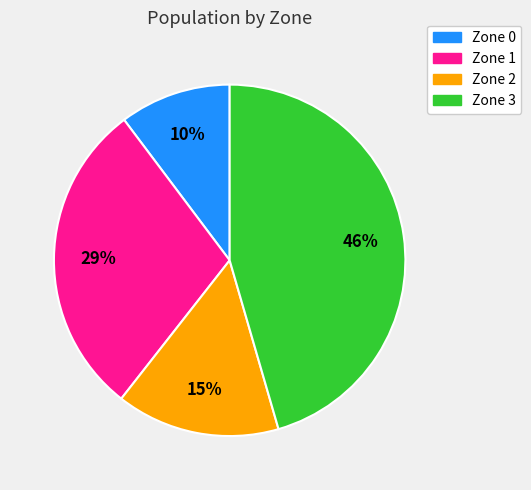

The Zone 0 slice represents 17% of the pie. True or false?

False